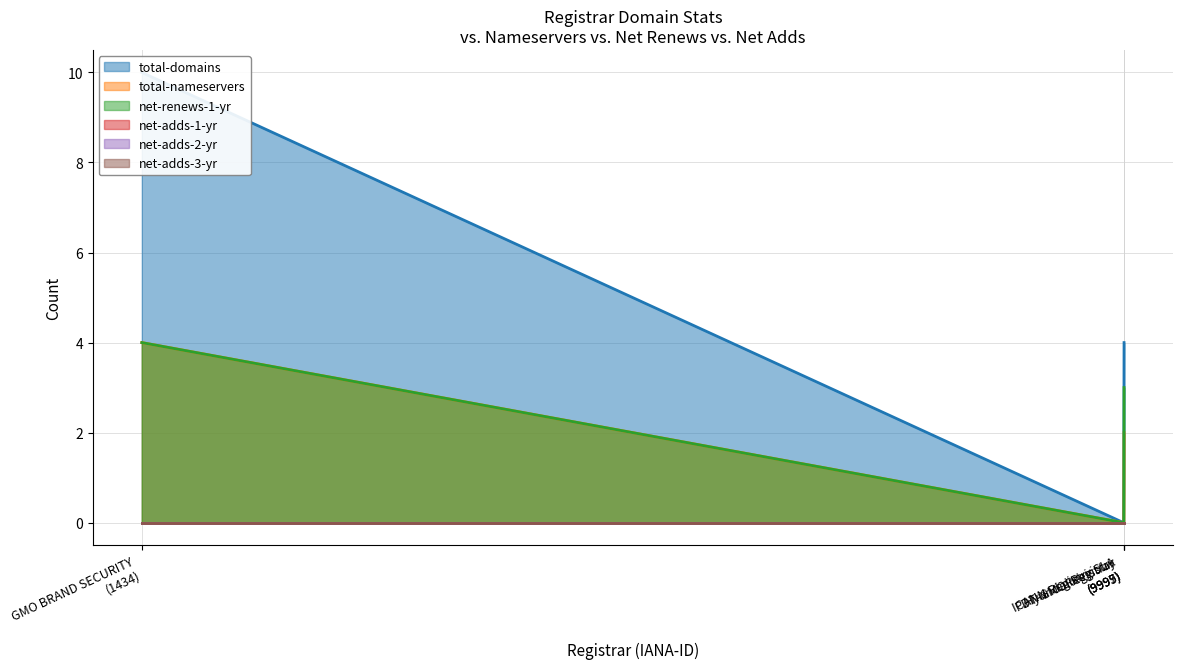

List the series in order of their peak value, lowest first.

net-adds-1-yr, net-adds-2-yr, net-adds-3-yr, total-nameservers, net-renews-1-yr, total-domains